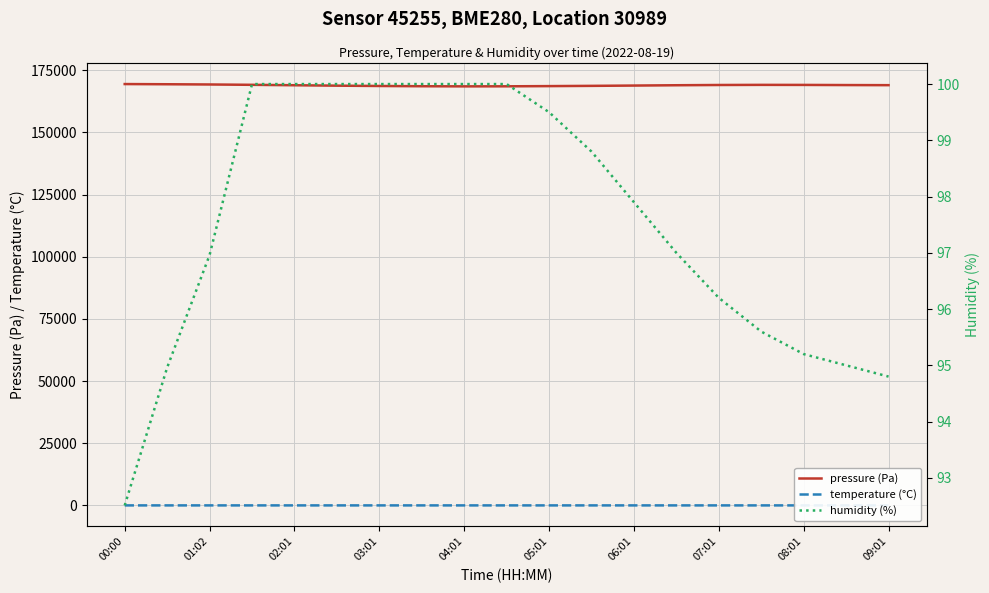

How many interior local valleys does the temperature (°C) series have?

1